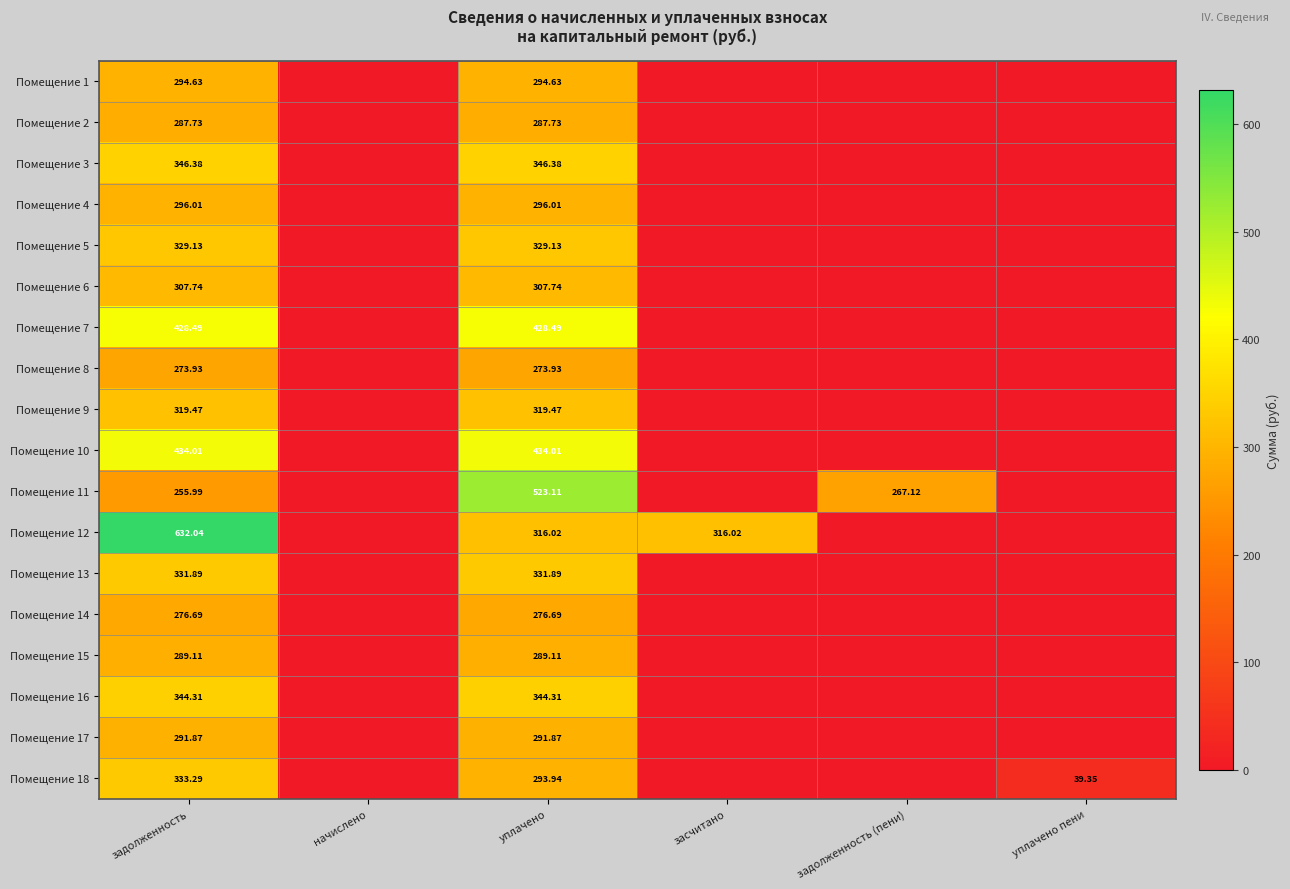

Is the value of Помещение 4 at задолженность greater than the value of Помещение 11 at задолженность?

Yes